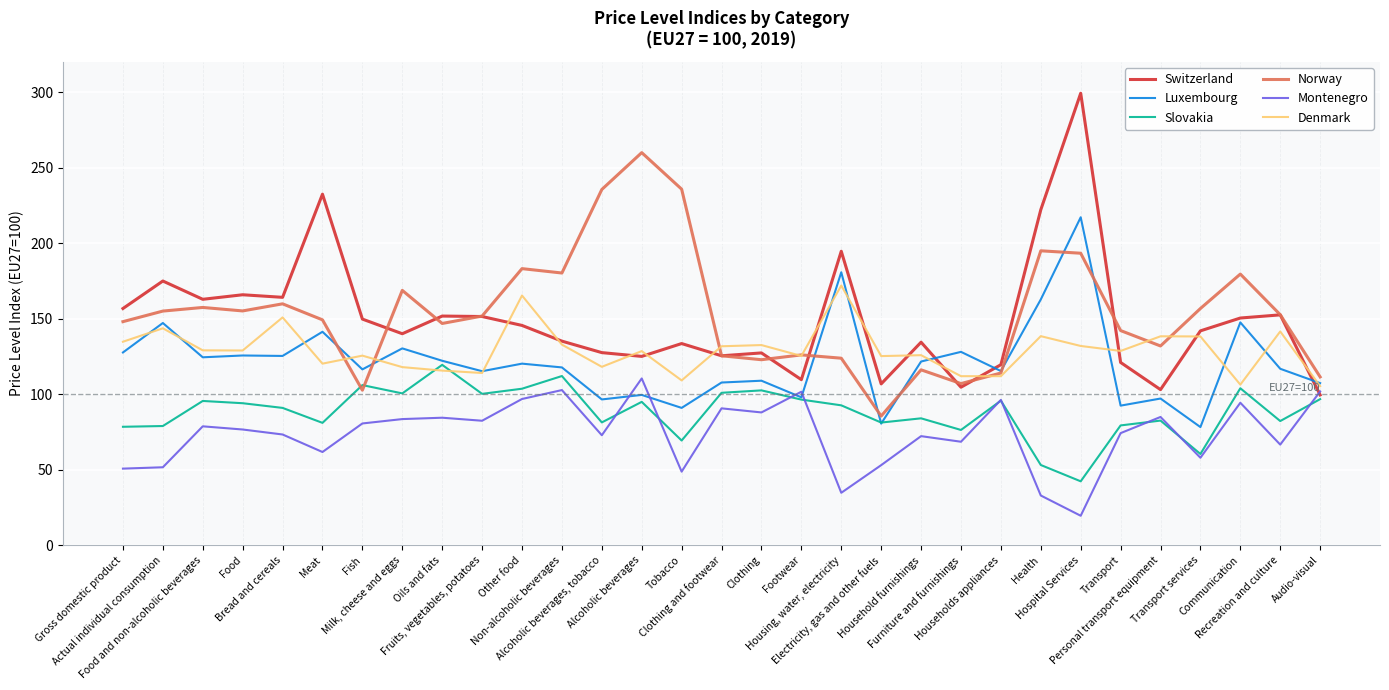

What is the maximum value for Montenegro?

110.4